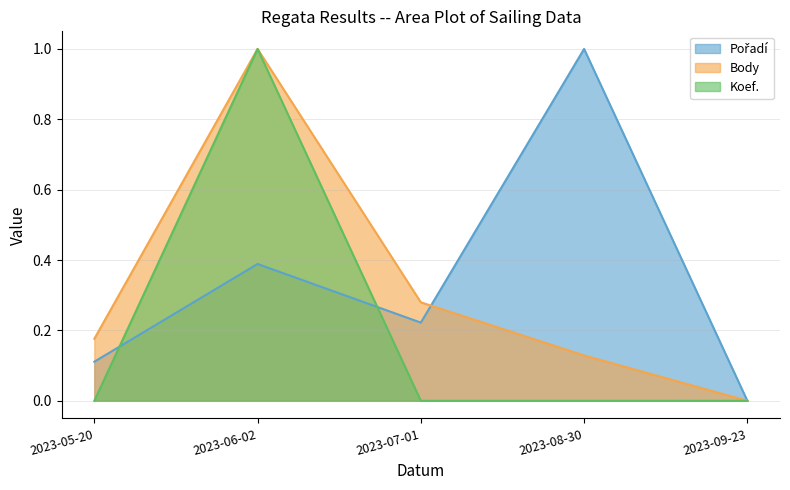

Reading left to right, list all the values displayed in this chart.

Pořadí: 0.1	0.4	0.2	1.0	0.0
Body: 0.2	1.0	0.3	0.1	0.0
Koef.: 0.0	1.0	0.0	0.0	0.0